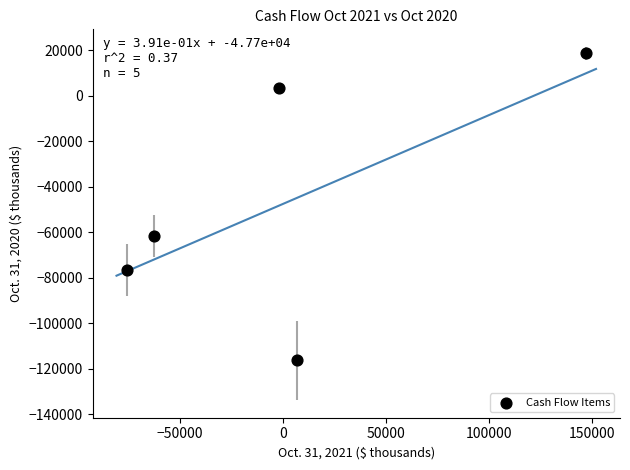

What Y value in the scatter plot is closest to -48901?

-61679